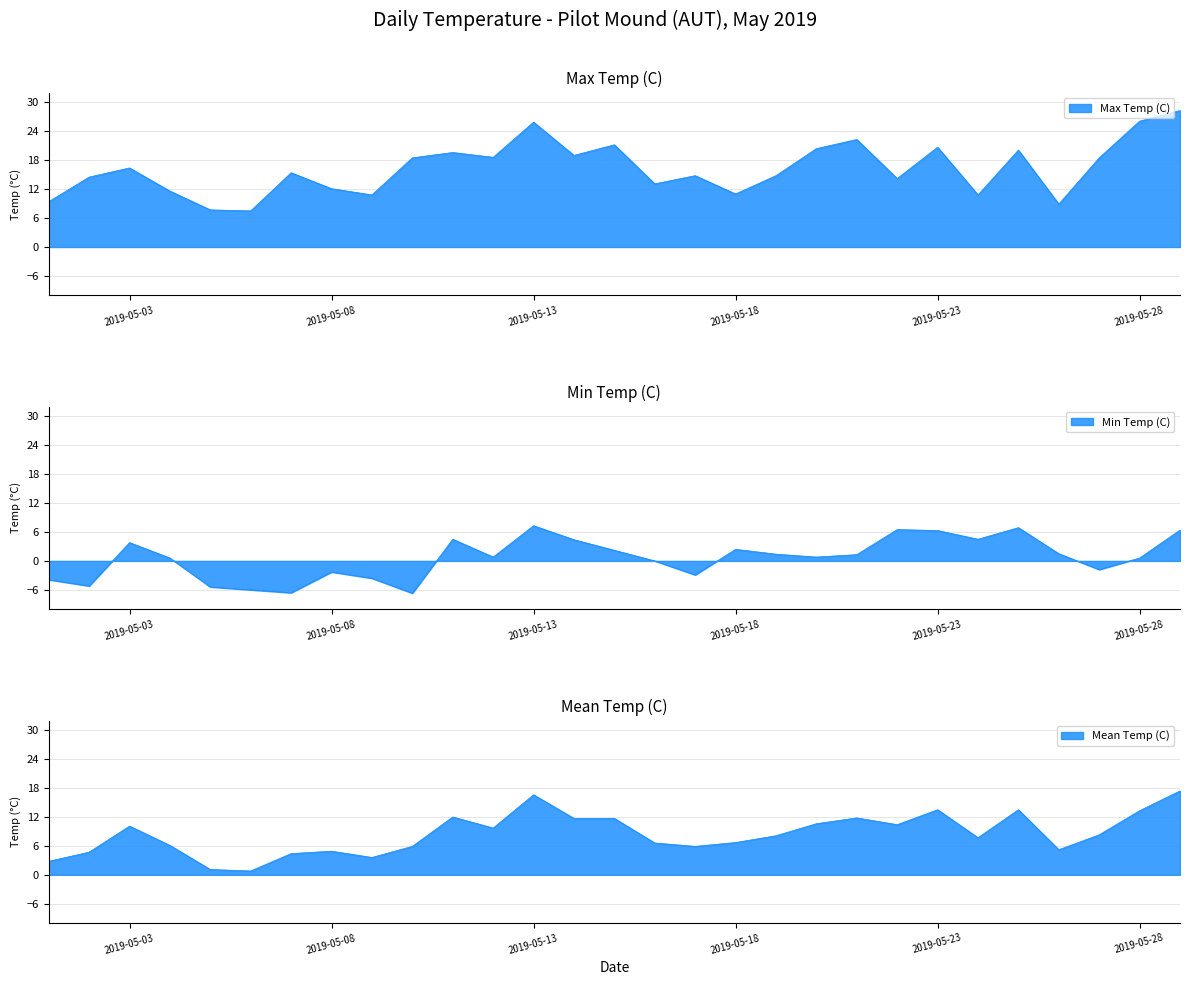

What is the lowest value of the Min Temp (C) series?

-6.7